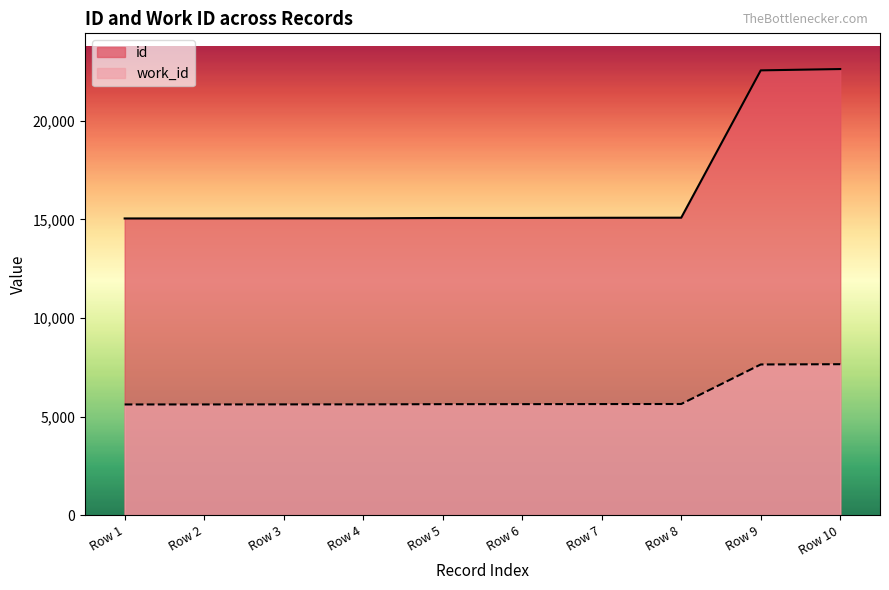

Reading right to left, list all the values displayed in this chart.

id: 22615	22548	15084	15079	15070	15069	15052	15051	15046	15045
work_id: 7661	7647	5644	5641	5637	5636	5626	5625	5622	5621